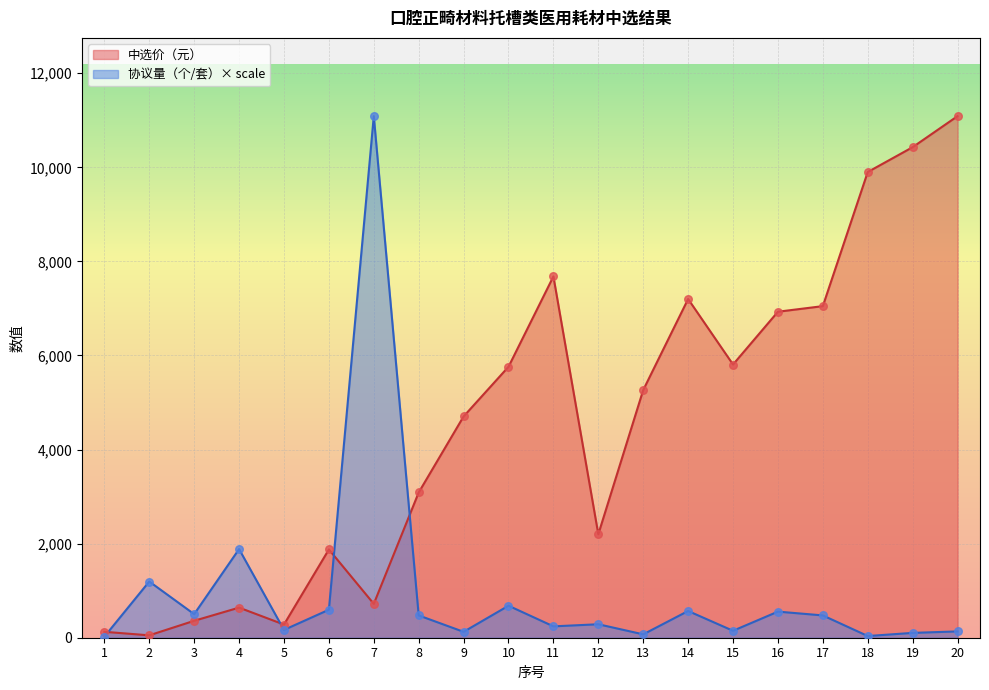

Is the value of 中选价（元） at 8 greater than the value of 协议量（个/套） at 14?

Yes